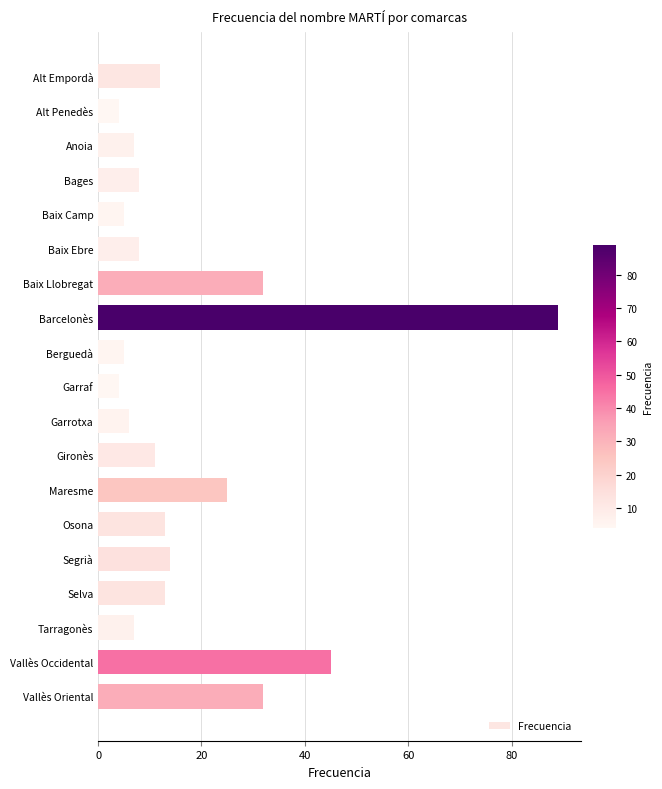

What is the change in value from Gironès to Osona?

+2